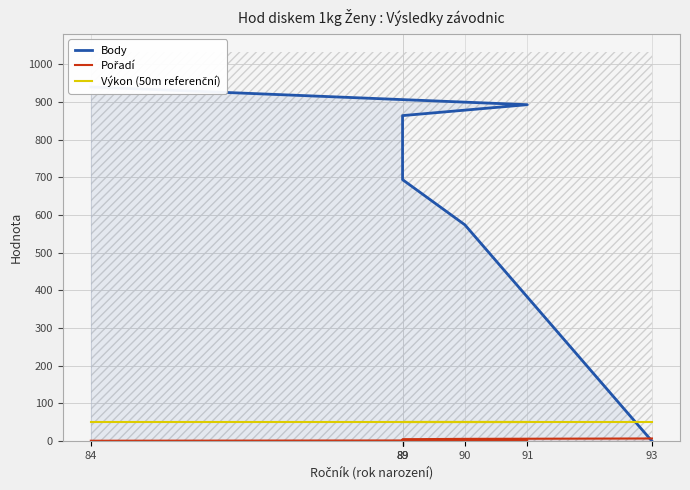

What is the sum of the Pořadí values at 89 and 89?

8